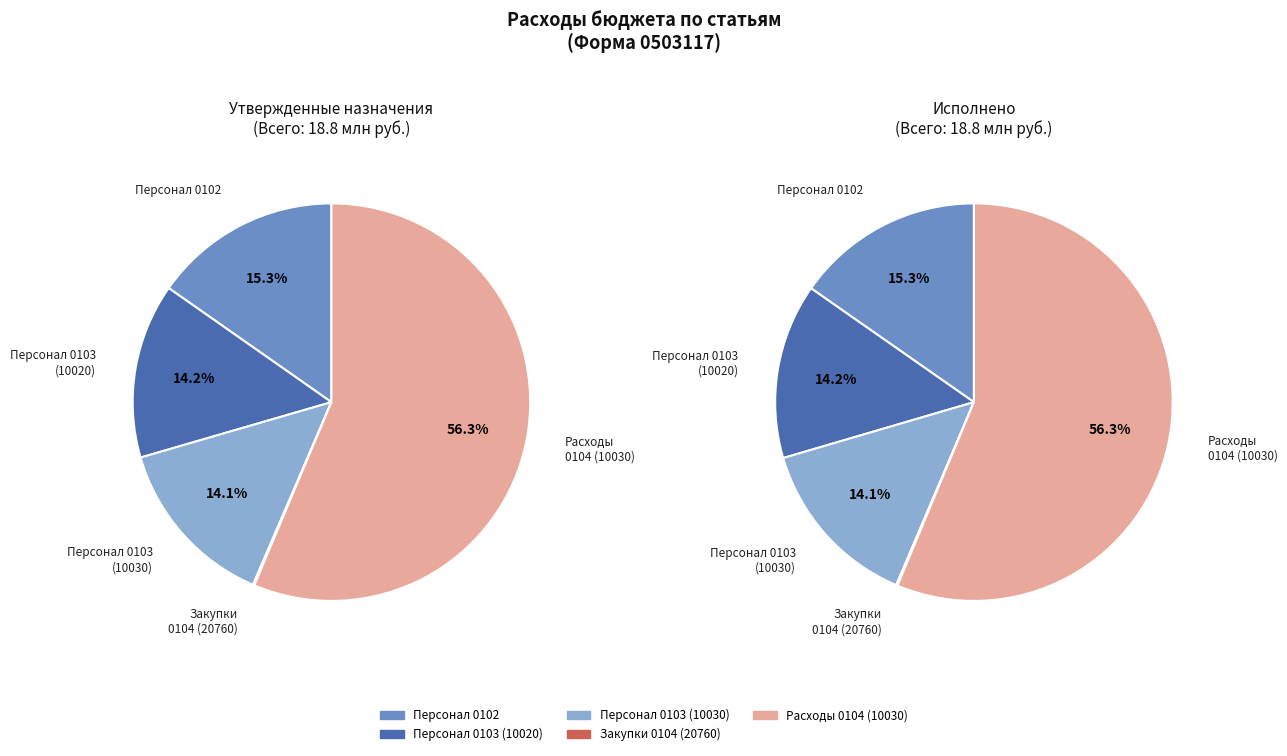

True or false: Расходы (0104 10030) accounts for 56% of the total.

True